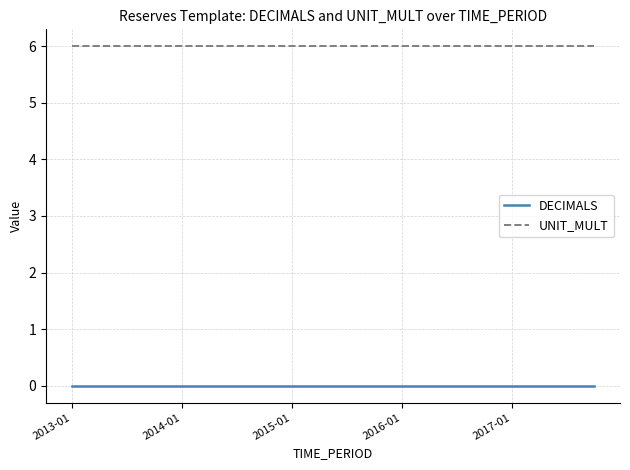

True or false: UNIT_MULT and DECIMALS intersect in this chart.

False